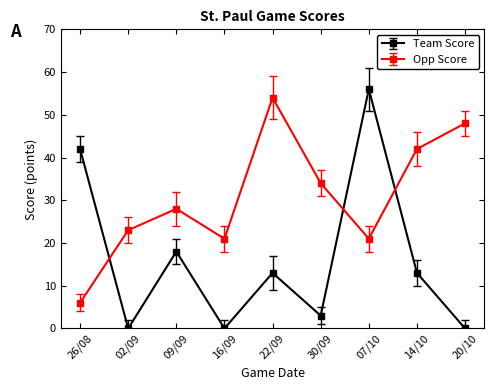

Reading right to left, list all the values displayed in this chart.

Team Score: 0	13	56	3	13	0	18	0	42
Opp Score: 48	42	21	34	54	21	28	23	6